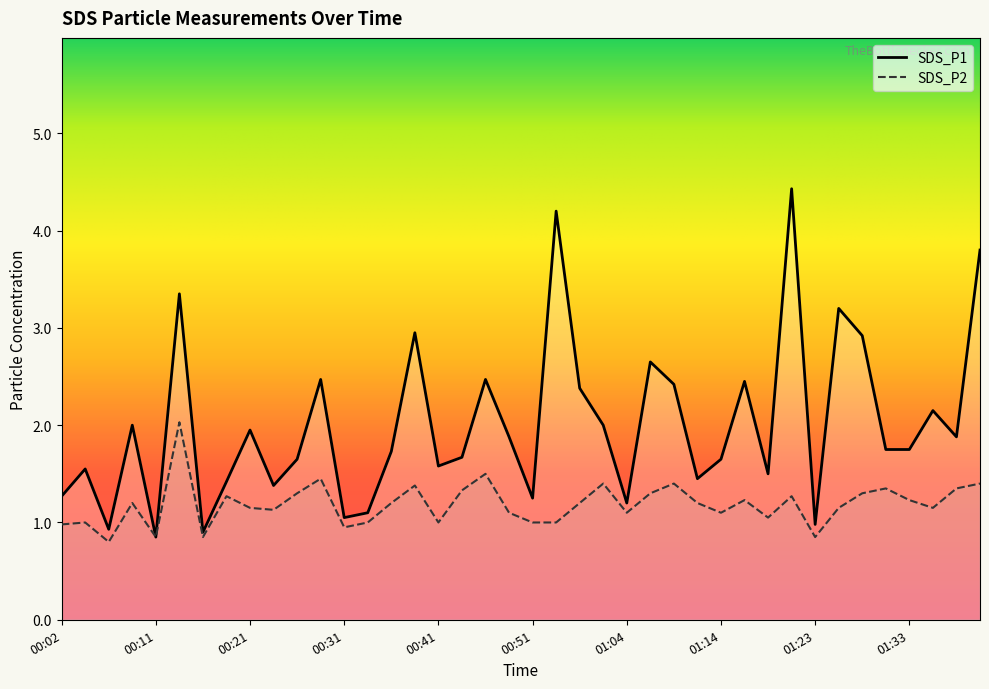

At which label does SDS_P1 first exceed 1?

00:02